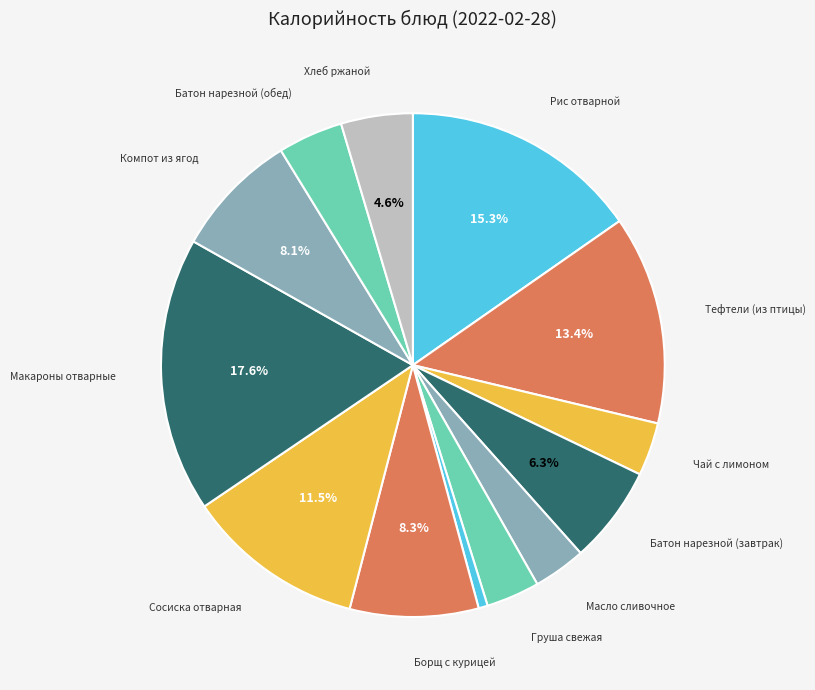

How many segments does this pie chart have?

13